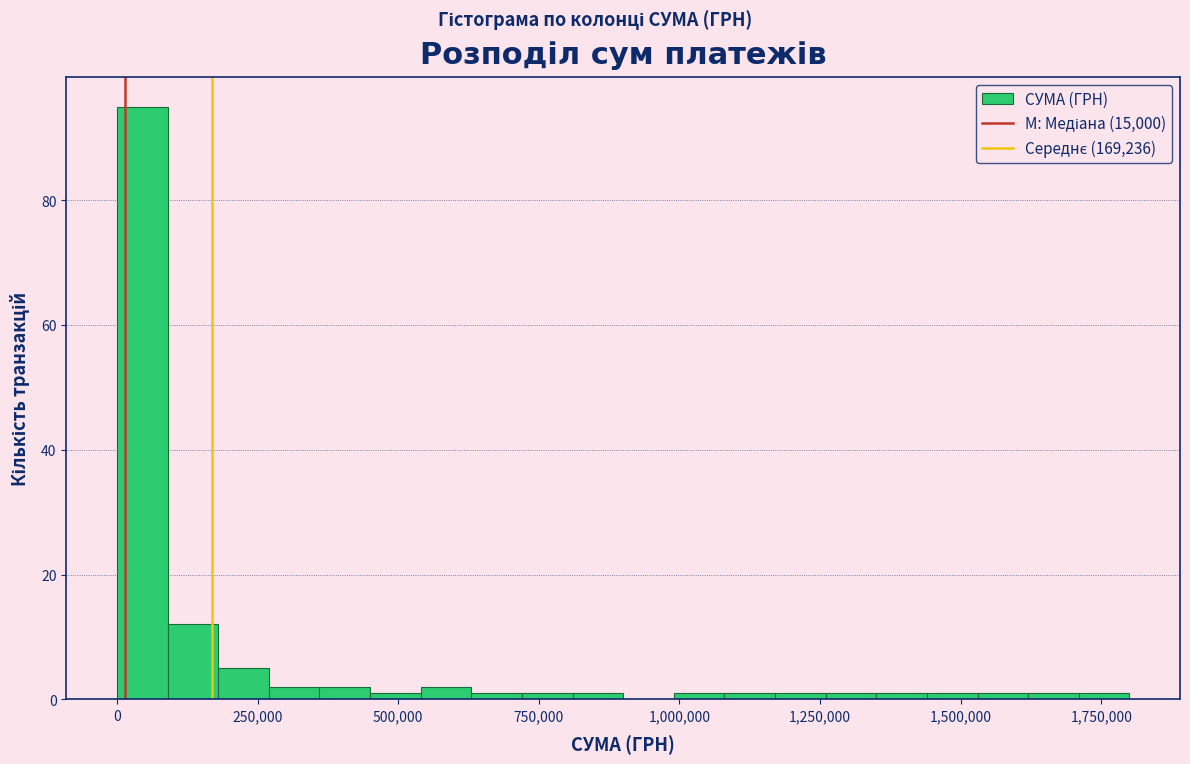

Read against the x-axis, roughly where is the centre of the tallest bar?

50000